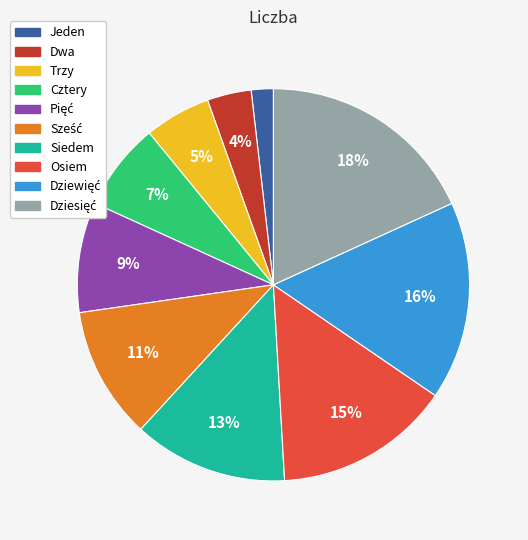

Count the number of slices in the pie.

10